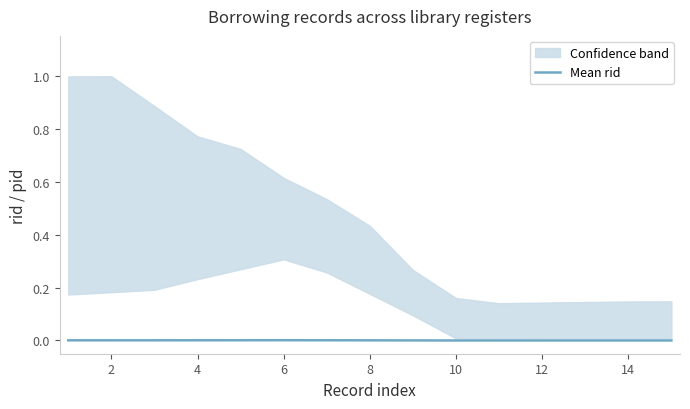

Does the chart display data point markers on the line(s)?

No